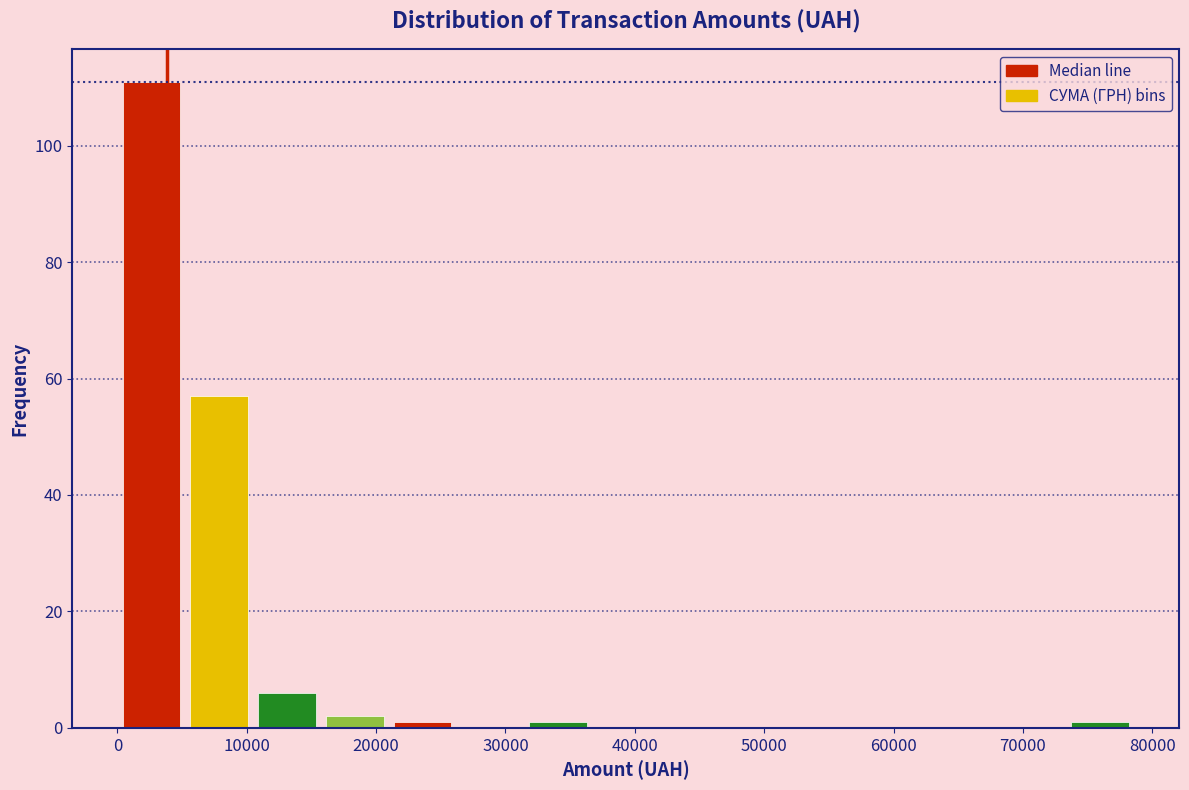

Which range on the x-axis has the tallest bar?

0 to 5000